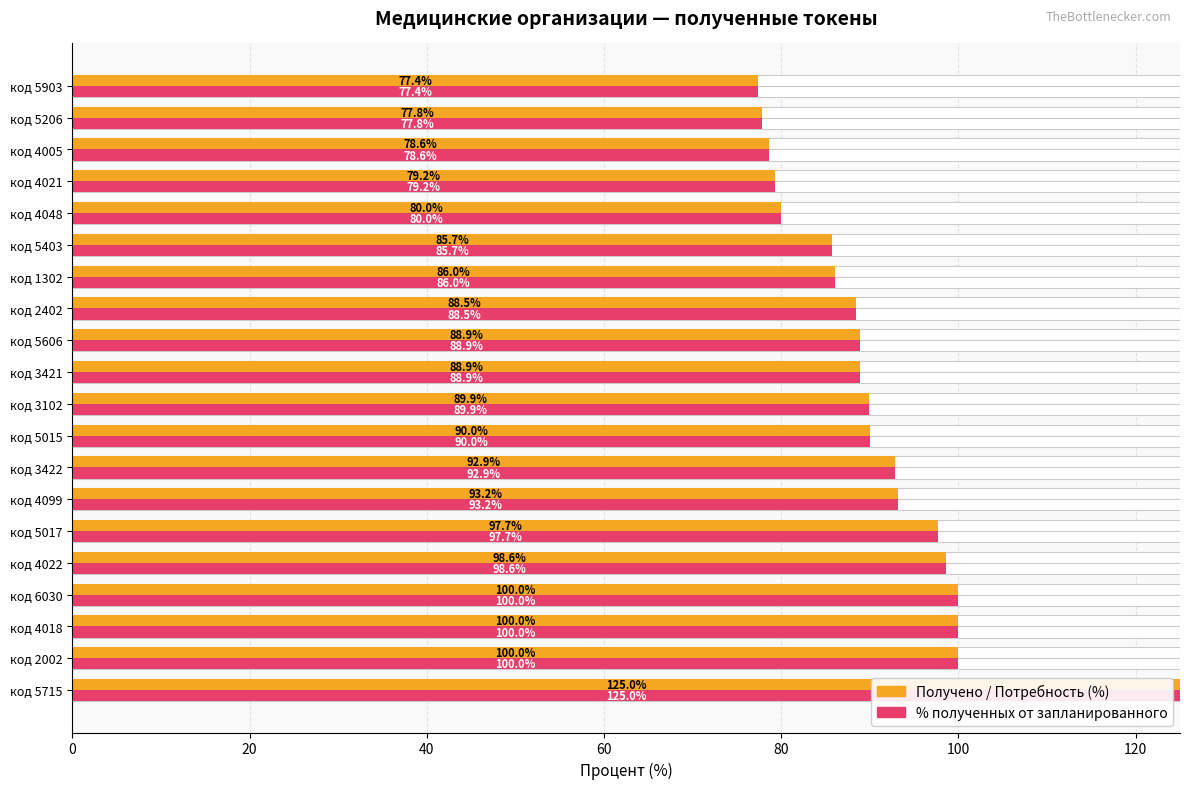

What is the value of the Получено / Потребность bar at the 6th from the left?

97.7